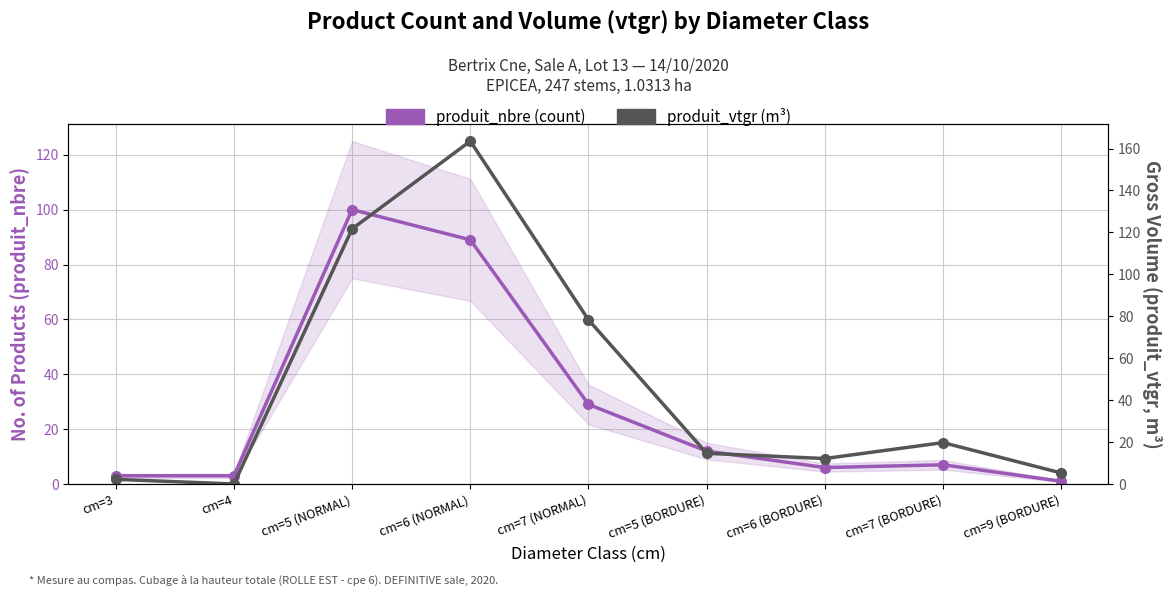

Where does the produit_nbre series first go above 7?

cm=5 (NORMAL)